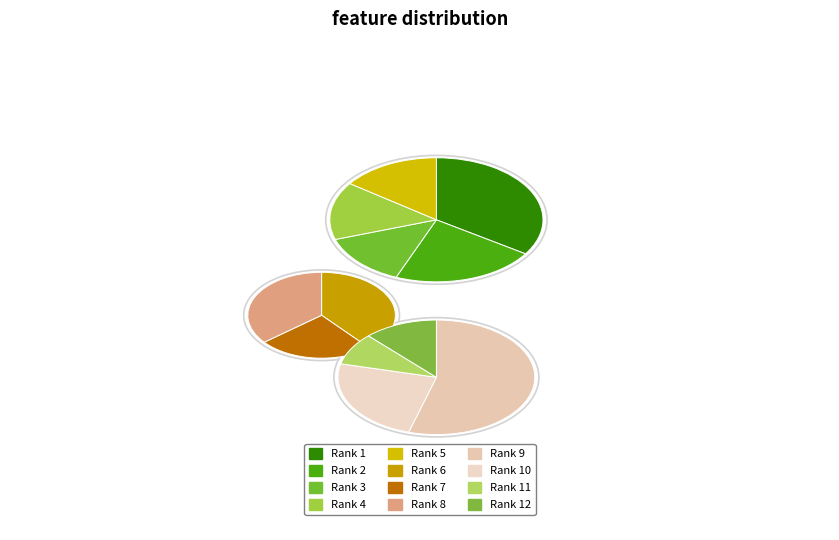

What is the ratio of the value at 7 to the value at 6?

0.7